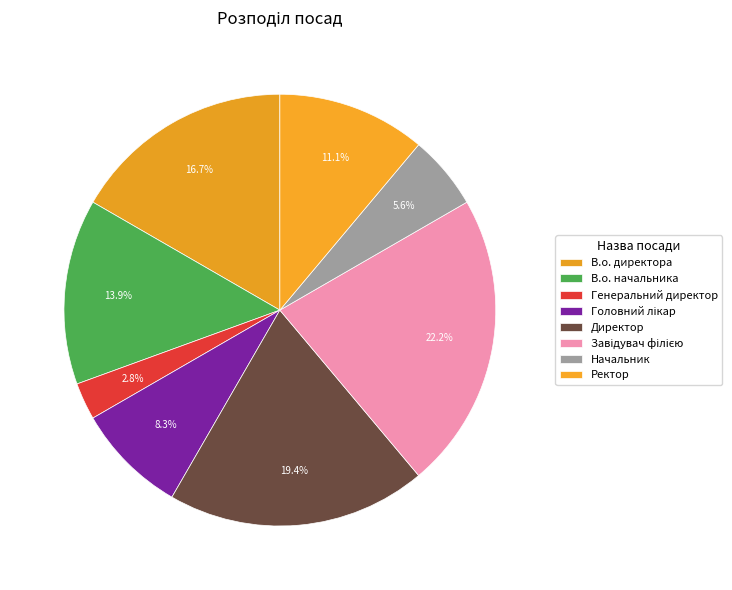

Do В.о. директора and Головний лікар together represent more than half of the pie?

No